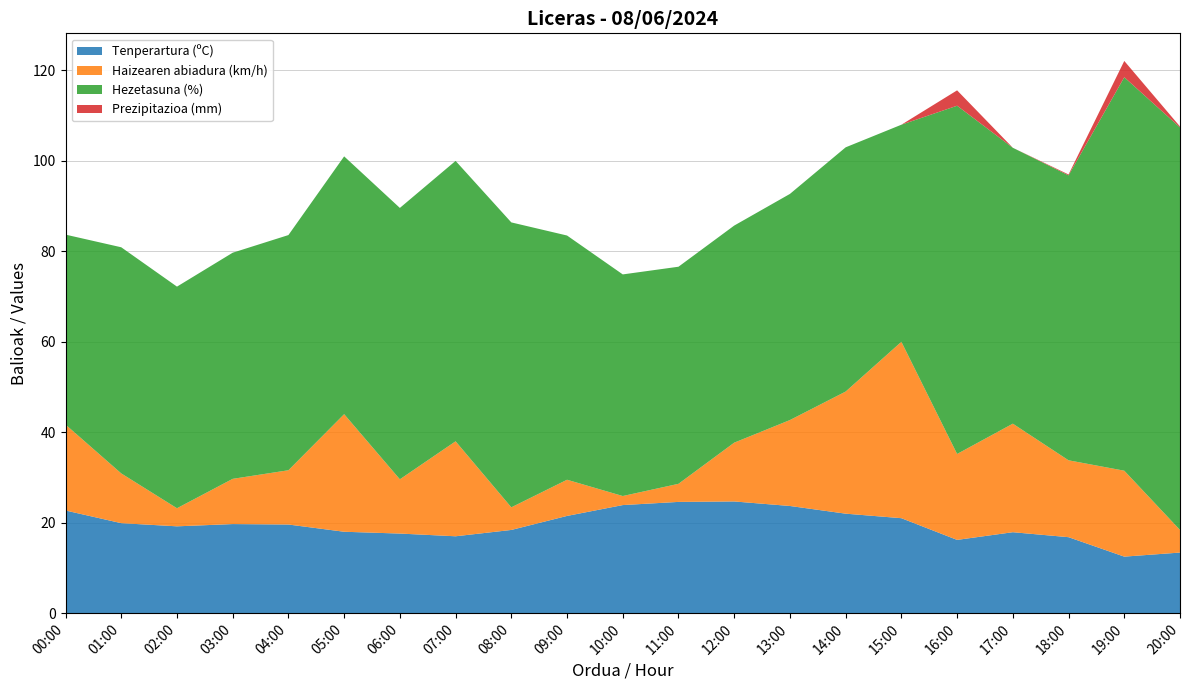

Reading left to right, extract all data points from this chart.

Tenperartura (ºC): 00:00=22.7	01:00=19.9	02:00=19.2	03:00=19.7	04:00=19.6	05:00=18.0	06:00=17.6	07:00=17.0	08:00=18.4	09:00=21.5	10:00=23.9	11:00=24.6	12:00=24.7	13:00=23.7	14:00=22.0	15:00=21.0	16:00=16.2	17:00=17.9	18:00=16.8	19:00=12.5	20:00=13.4
Haizearen abiadura (km/h): 00:00=19.0	01:00=11.0	02:00=4.0	03:00=10.0	04:00=12.0	05:00=26.0	06:00=12.0	07:00=21.0	08:00=5.0	09:00=8.0	10:00=2.0	11:00=4.0	12:00=13.0	13:00=19.0	14:00=27.0	15:00=39.0	16:00=19.0	17:00=24.0	18:00=17.0	19:00=19.0	20:00=5.0
Hezetasuna (%): 00:00=42.0	01:00=50.0	02:00=49.0	03:00=50.0	04:00=52.0	05:00=57.0	06:00=60.0	07:00=62.0	08:00=63.0	09:00=54.0	10:00=49.0	11:00=48.0	12:00=48.0	13:00=50.0	14:00=54.0	15:00=48.0	16:00=77.0	17:00=61.0	18:00=63.0	19:00=87.0	20:00=89.0
Prezipitazioa (mm): 00:00=0.0	01:00=0.0	02:00=0.0	03:00=0.0	04:00=0.0	05:00=0.0	06:00=0.0	07:00=0.0	08:00=0.0	09:00=0.0	10:00=0.0	11:00=0.0	12:00=0.0	13:00=0.0	14:00=0.0	15:00=0.0	16:00=3.4	17:00=0.0	18:00=0.2	19:00=3.6	20:00=0.2